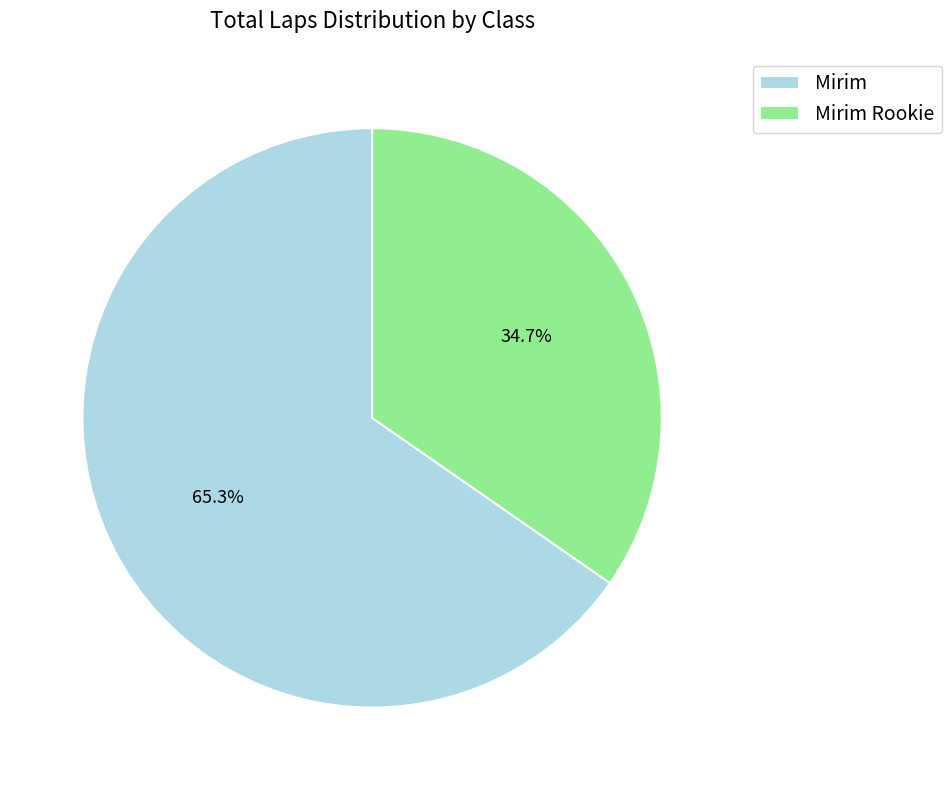

Approximately how many times larger is the value at Mirim compared to Mirim Rookie?

1.9